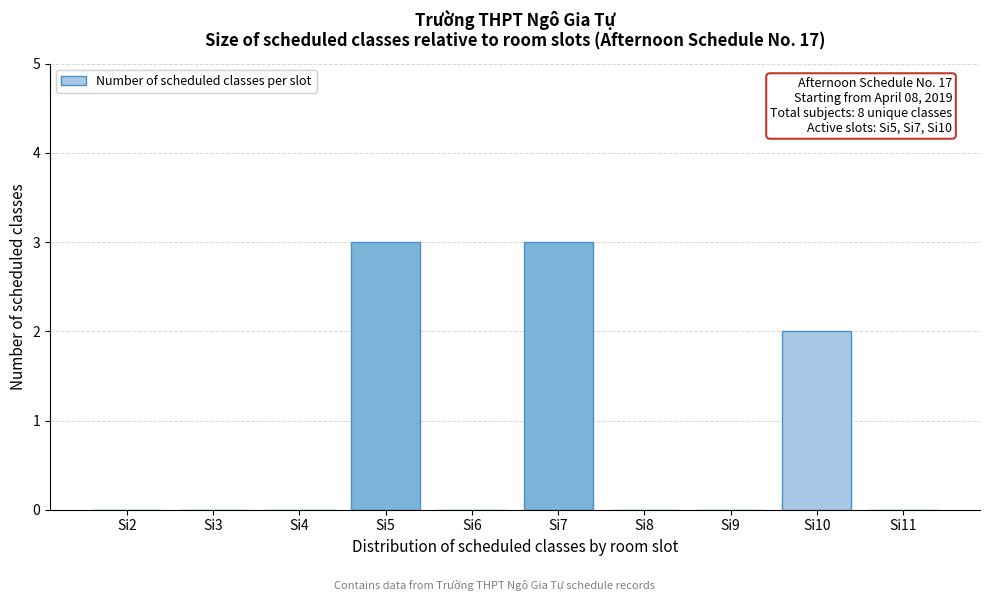

Reading right to left, extract all data points from this chart.

Si11=0	Si10=2	Si9=0	Si8=0	Si7=3	Si6=0	Si5=3	Si4=0	Si3=0	Si2=0